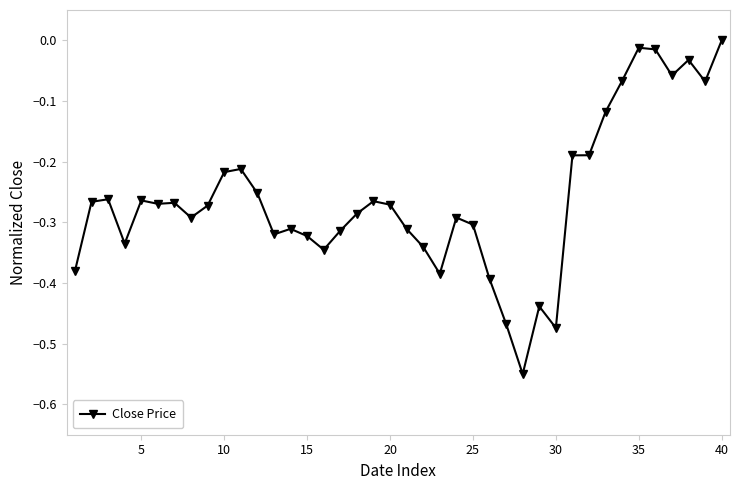

What is the difference between the second highest and second lowest values?

0.5